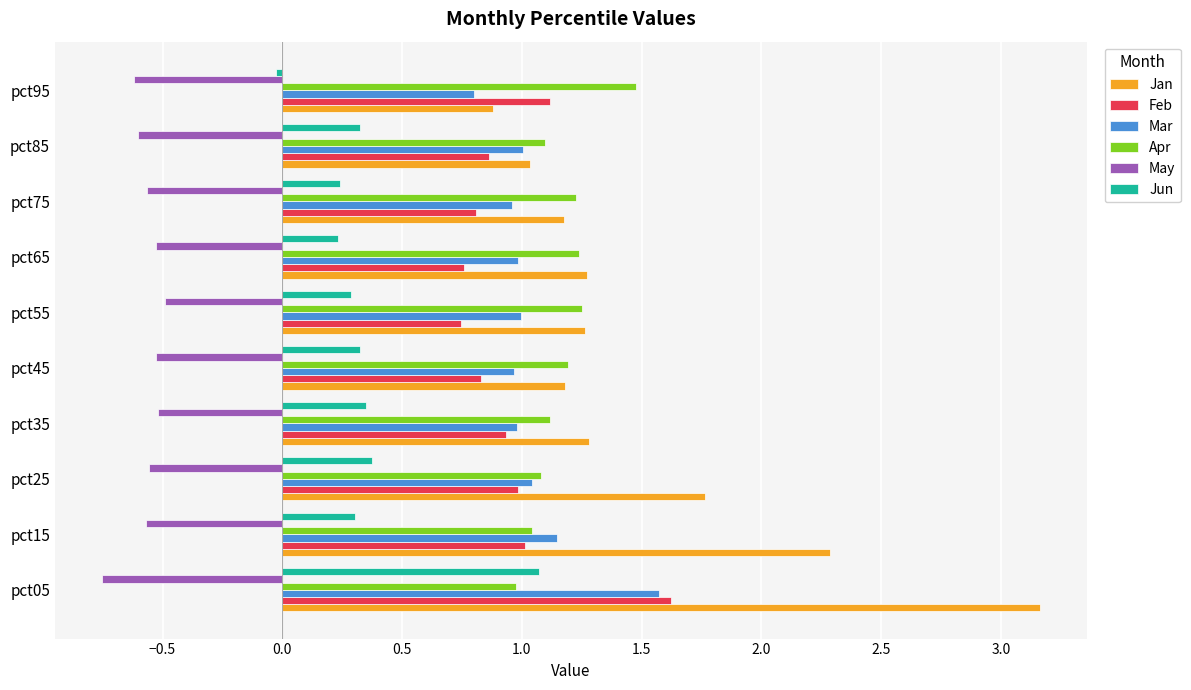

At which category is the sum across all series the highest?

pct05